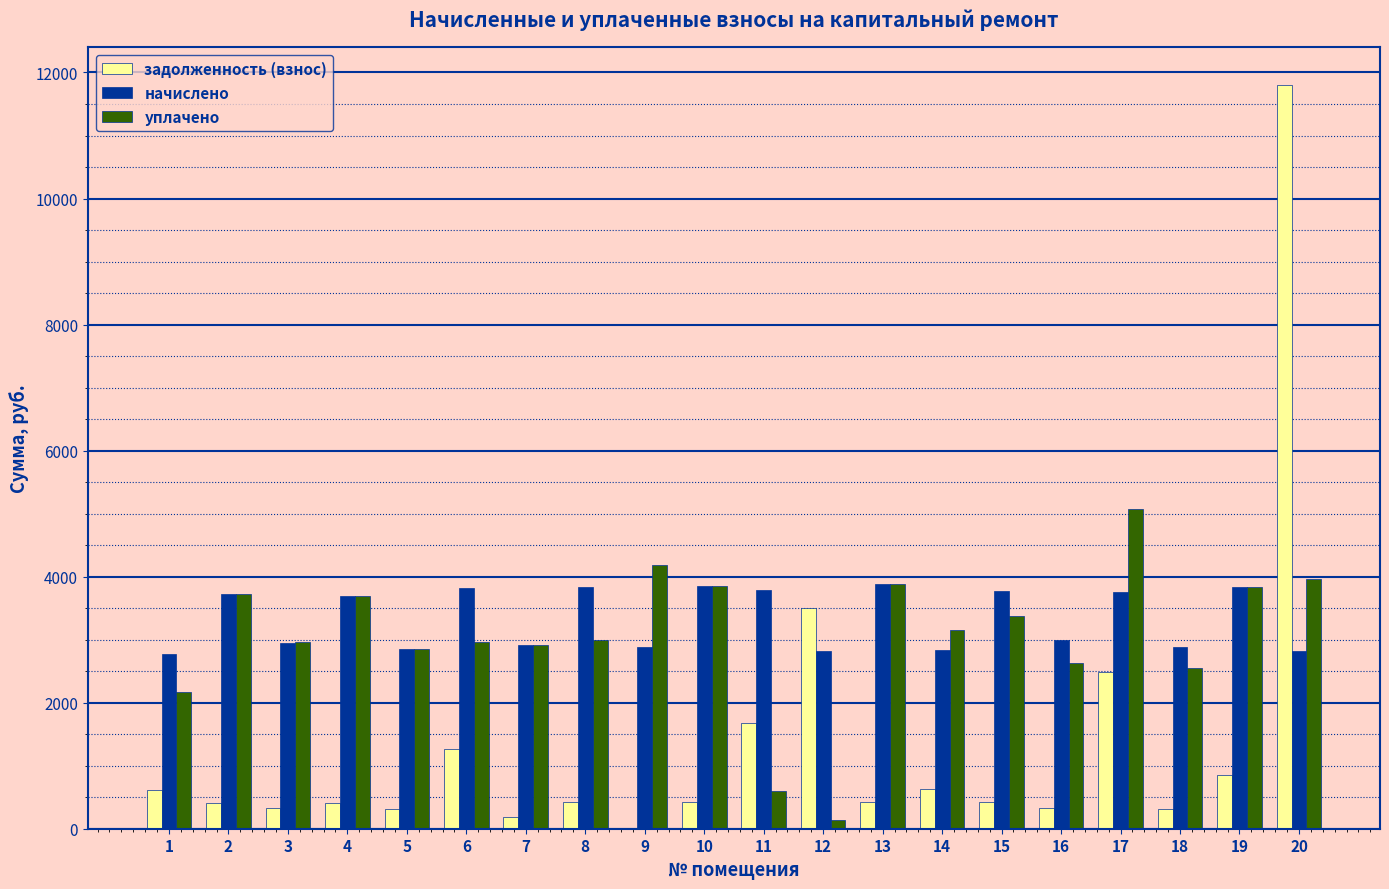

Is the value of задолженность (взнос) at 13 greater than the value of начислено at 7?

No